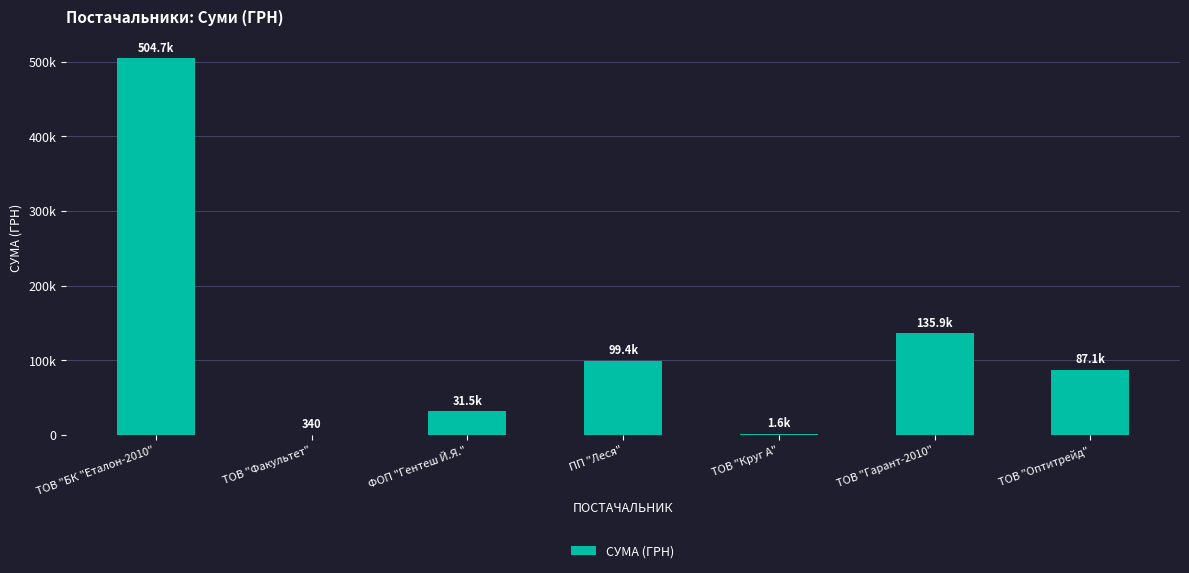

How many data points are less than 87065?

3